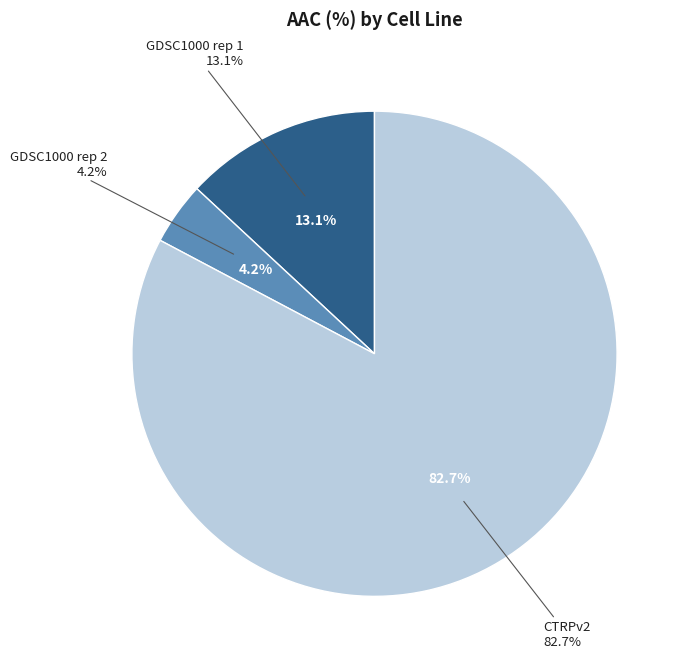

Combined, what portion of the pie is CTRPv2 and GDSC1000 rep 1?

95.8%